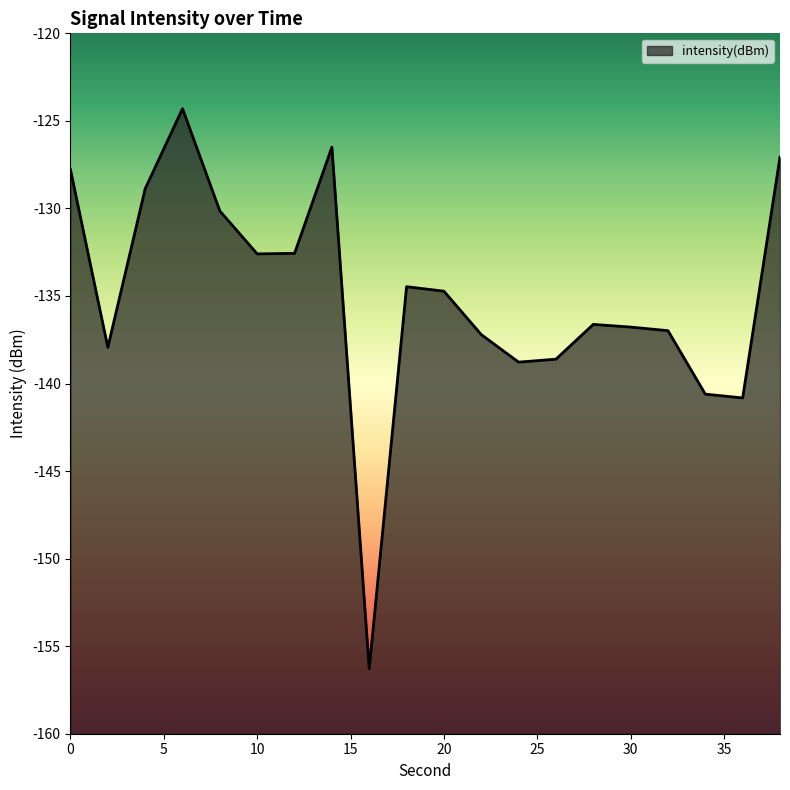

True or false: there are more than 2 points higher than both neighbors.

True